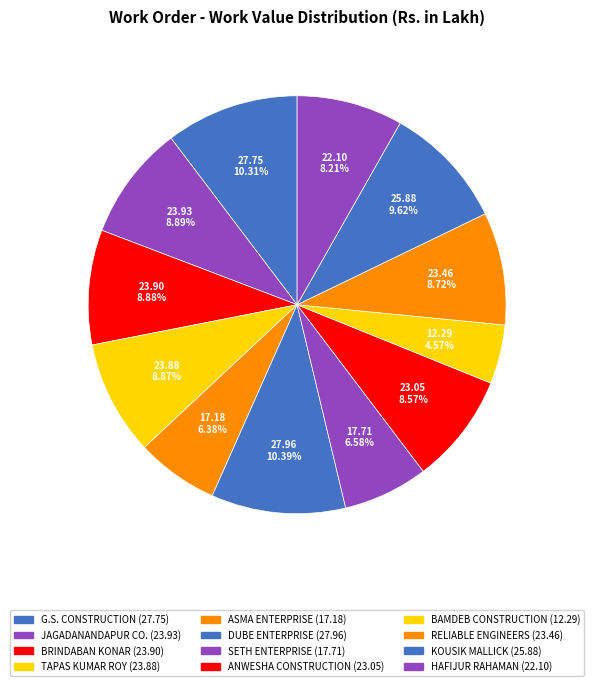

The TAPAS KUMAR ROY slice represents 3% of the pie. True or false?

False